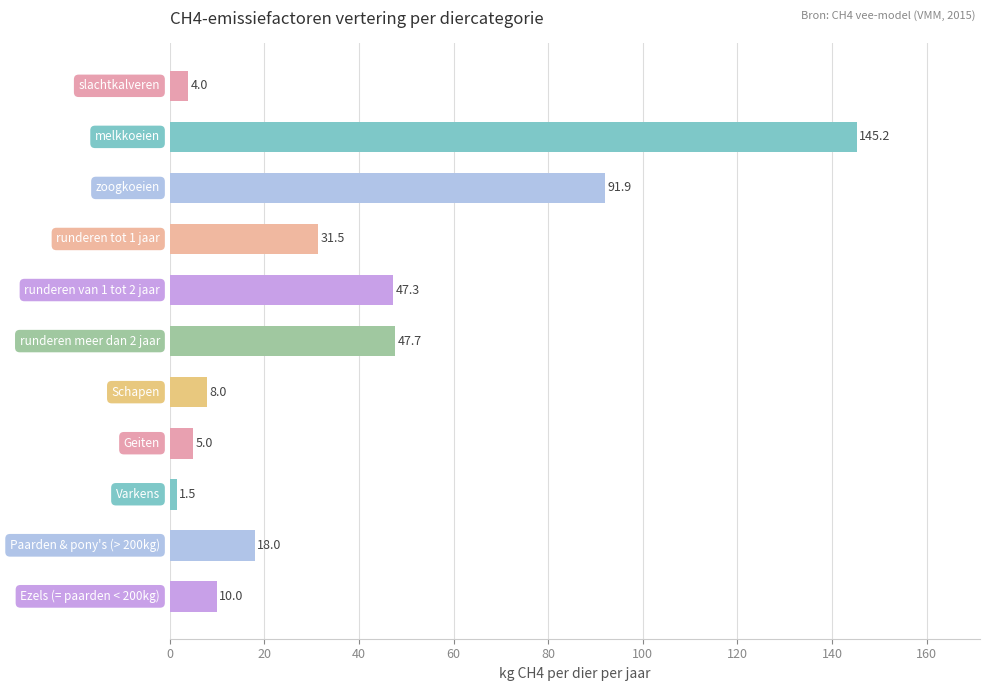

What is the minimum value shown in the chart?

1.5